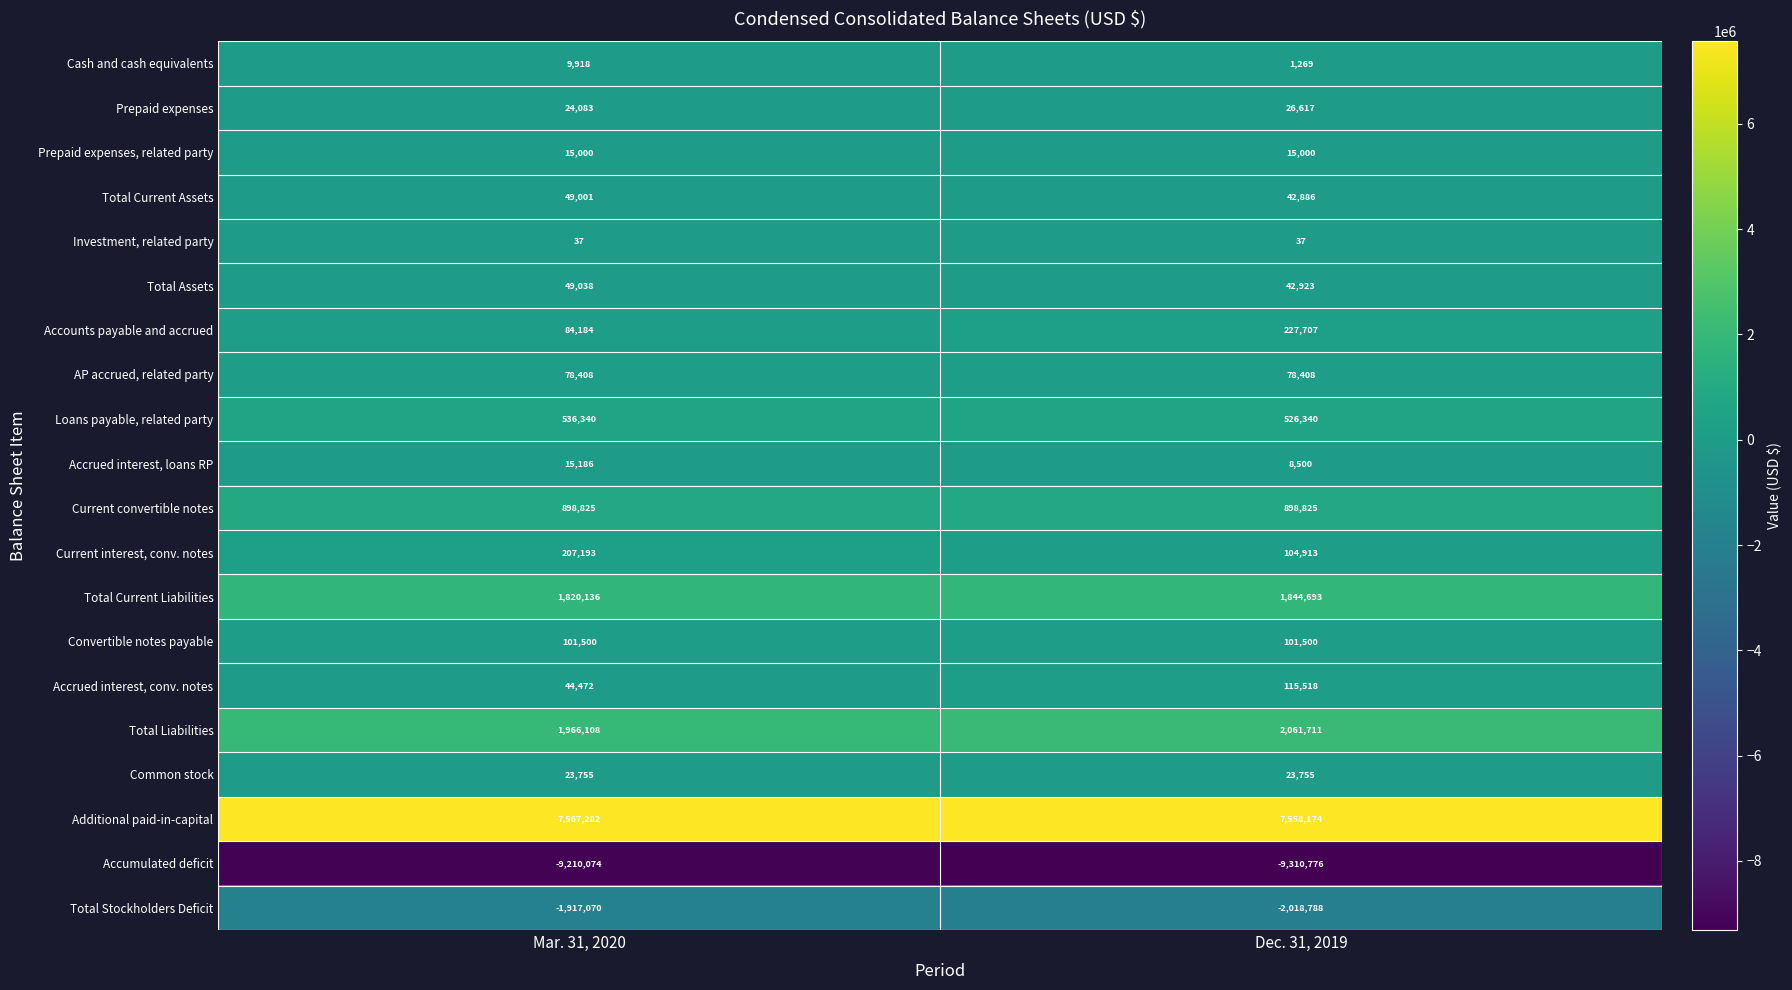

The Total Current Assets series shows 42886 at Dec. 31, 2019. True or false?

True